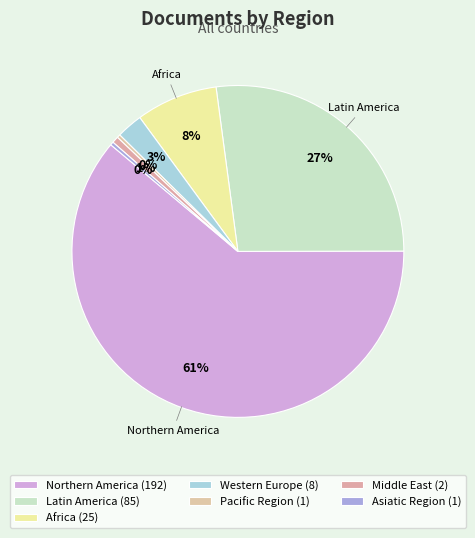

Is there any slice that represents more than half of the pie?

Yes